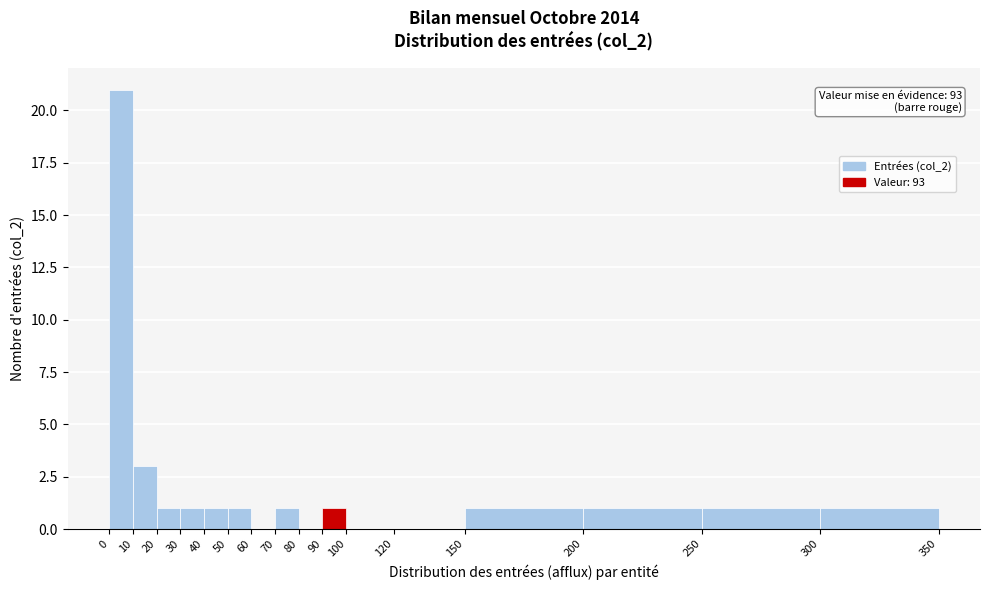

Which range on the x-axis has the tallest bar?

0 to 10